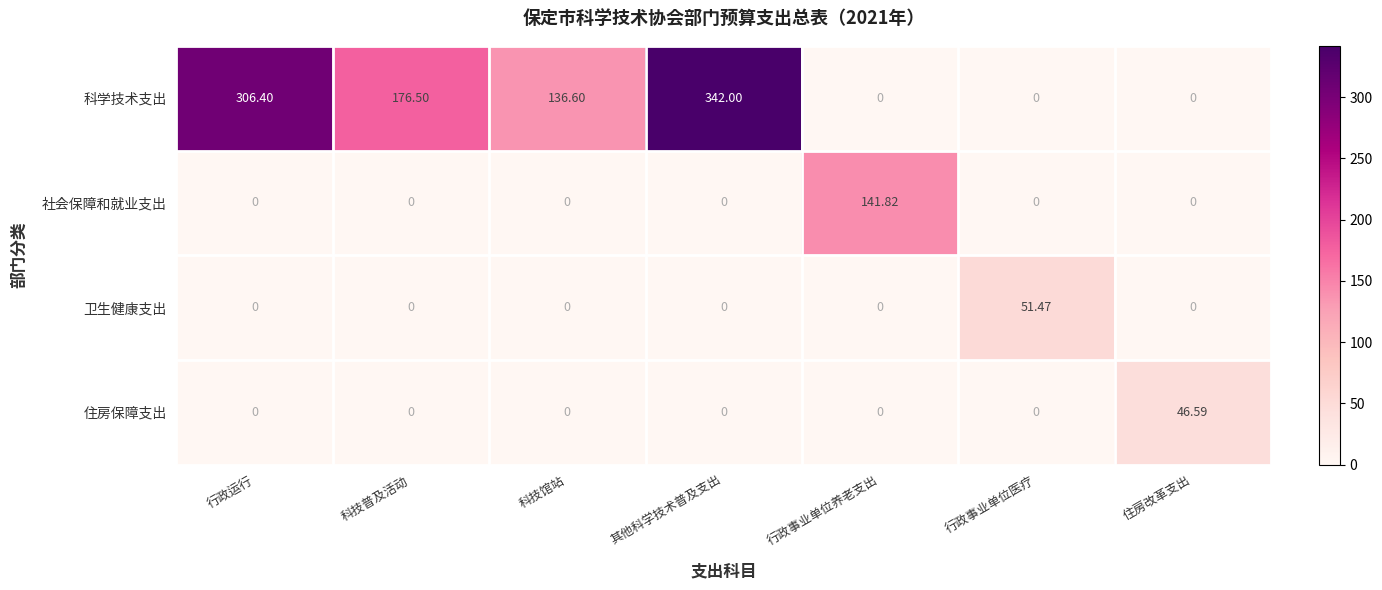

At which category is the sum across all series the highest?

其他科学技术普及支出